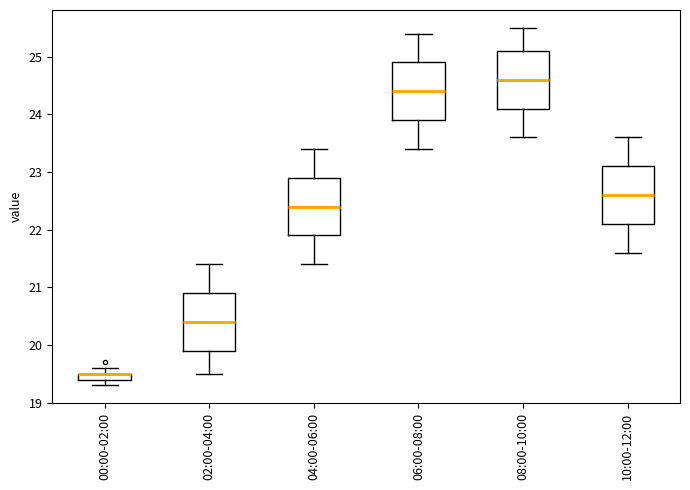

Where does the lower whisker of the box for 06:00-08:00 end on the y-axis? The values are not printed on the chart, so give them approximately, as read against the axis.

23.4